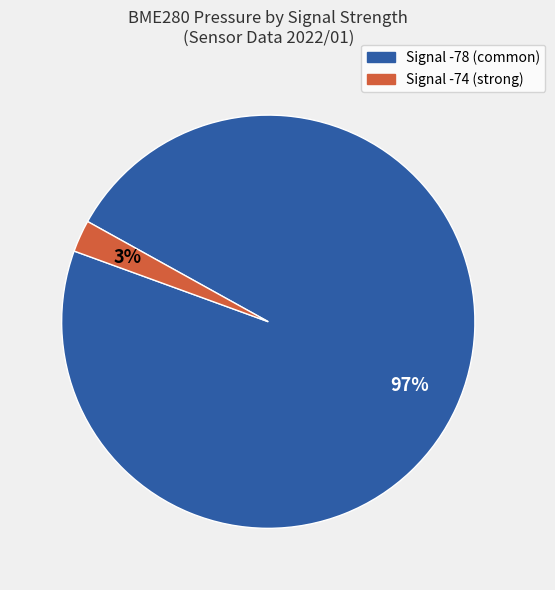

To the nearest percent, what is the average slice percentage?

50%